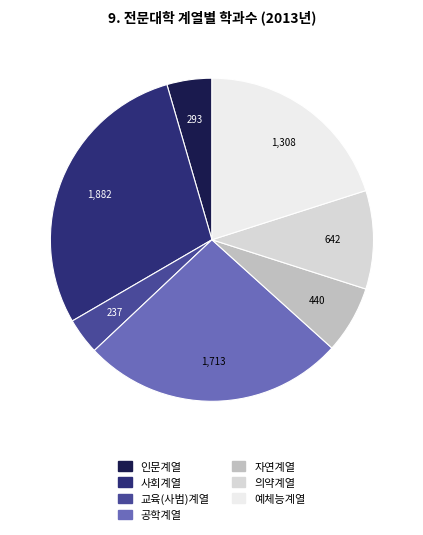

What is the smallest slice in the pie chart?

교육(사범)계열